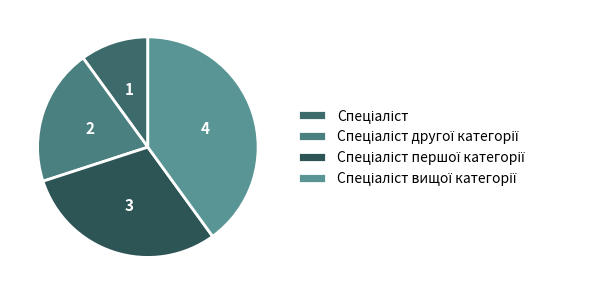

Combined, do Спеціаліст вищої категорії and Спеціаліст другої категорії account for over 50%?

Yes